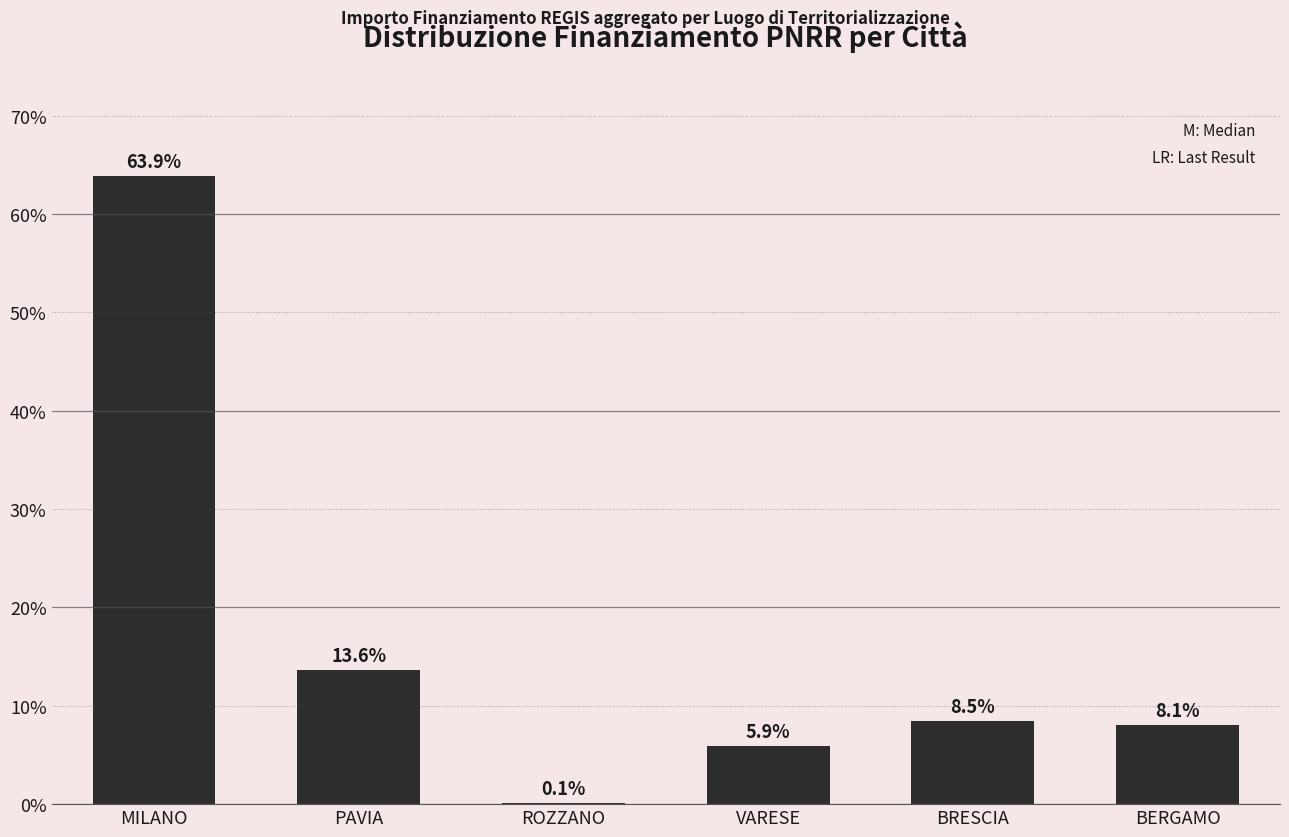

Reading left to right, what are all the values shown in this chart?

MILANO=63.9	PAVIA=13.6	ROZZANO=0.1	VARESE=5.9	BRESCIA=8.5	BERGAMO=8.1